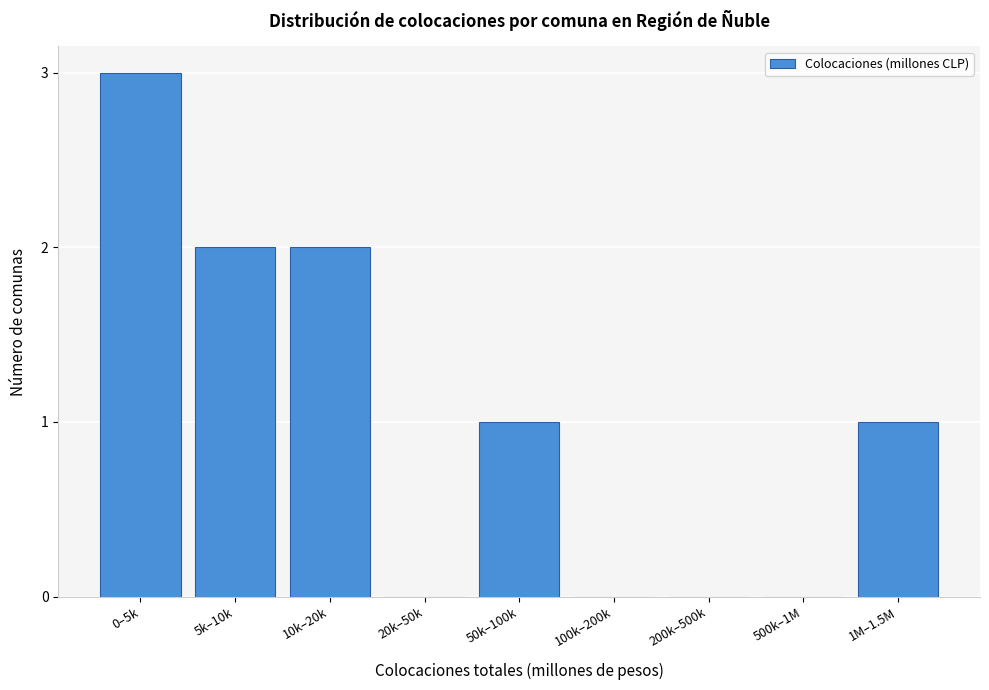

Reading right to left, transcribe all the data shown in this chart.

1M–1.5M=1	500k–1M=0	200k–500k=0	100k–200k=0	50k–100k=1	20k–50k=0	10k–20k=2	5k–10k=2	0–5k=3